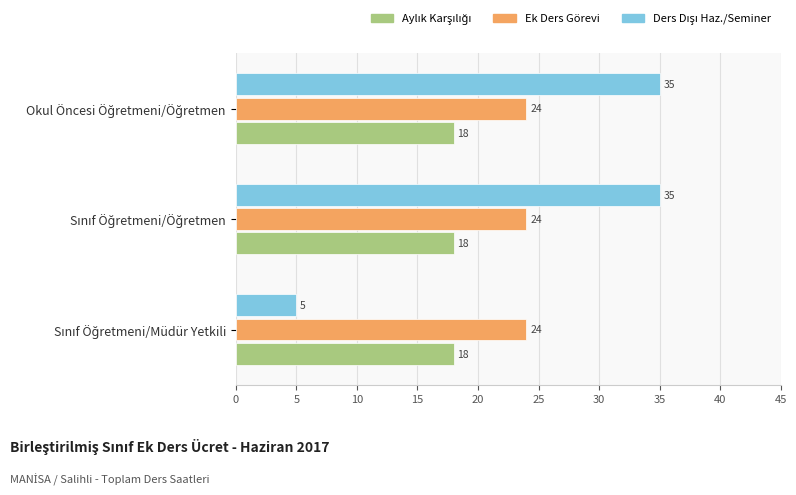

What is the average value of the Ek Ders Görevi series?

24